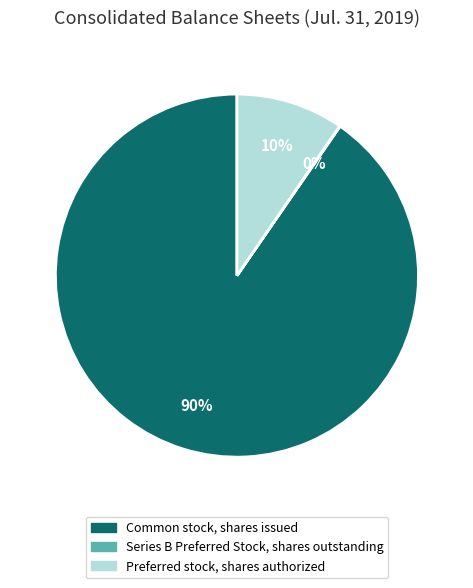

Which has a higher value, Preferred stock, shares authorized or Common stock, shares issued?

Common stock, shares issued